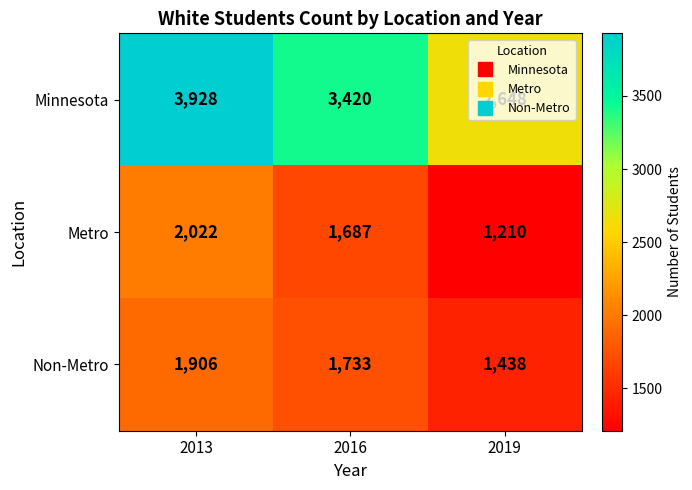

Which series has the widest spread of values?

Minnesota